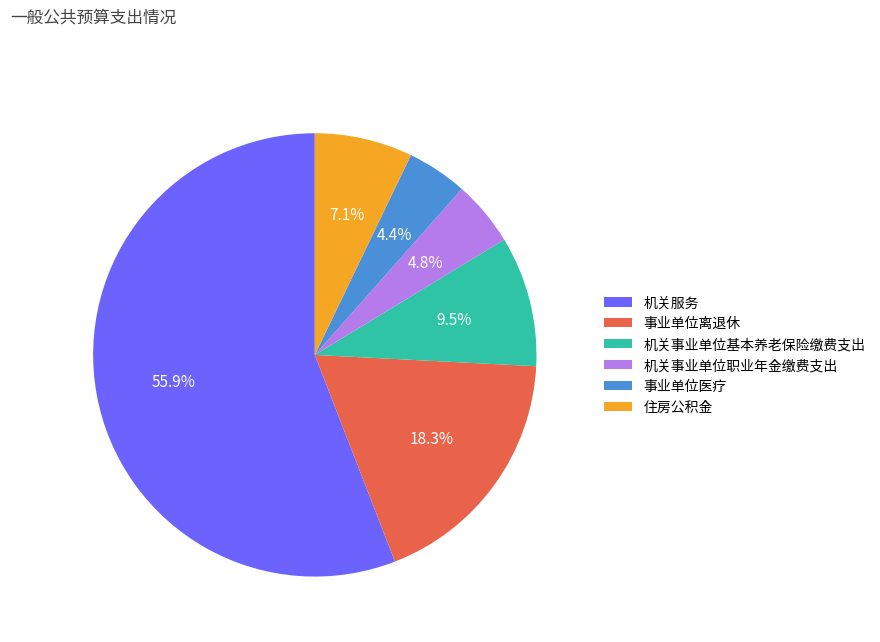

Count the number of slices in the pie.

6